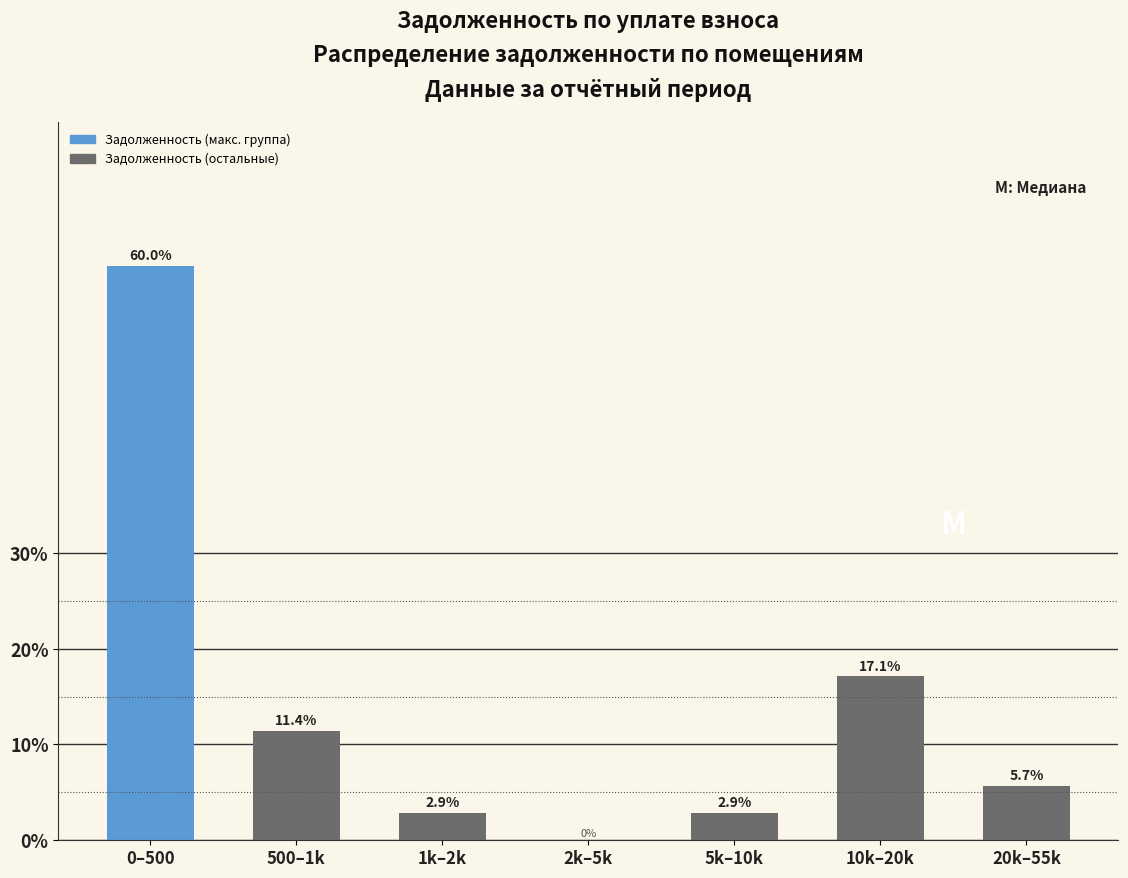

Reading left to right, what are all the values shown in this chart?

0–500=60.0	500–1k=11.4	1k–2k=2.9	2k–5k=0.0	5k–10k=2.9	10k–20k=17.1	20k–55k=5.7